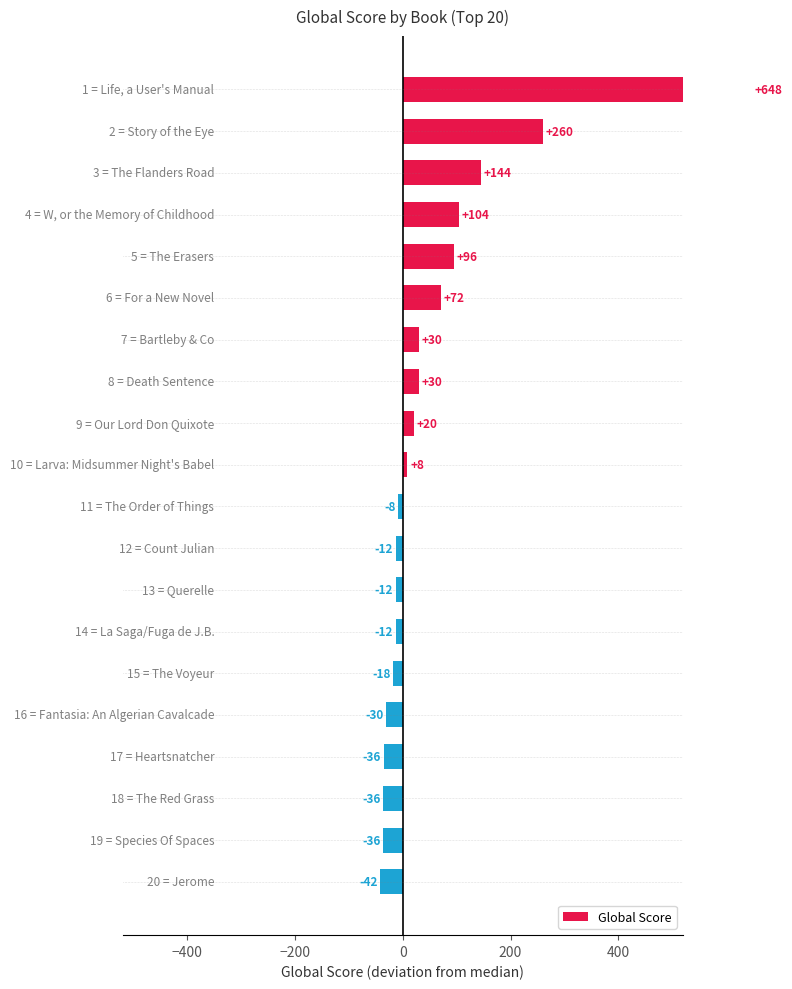

What position from the left is 16?

17